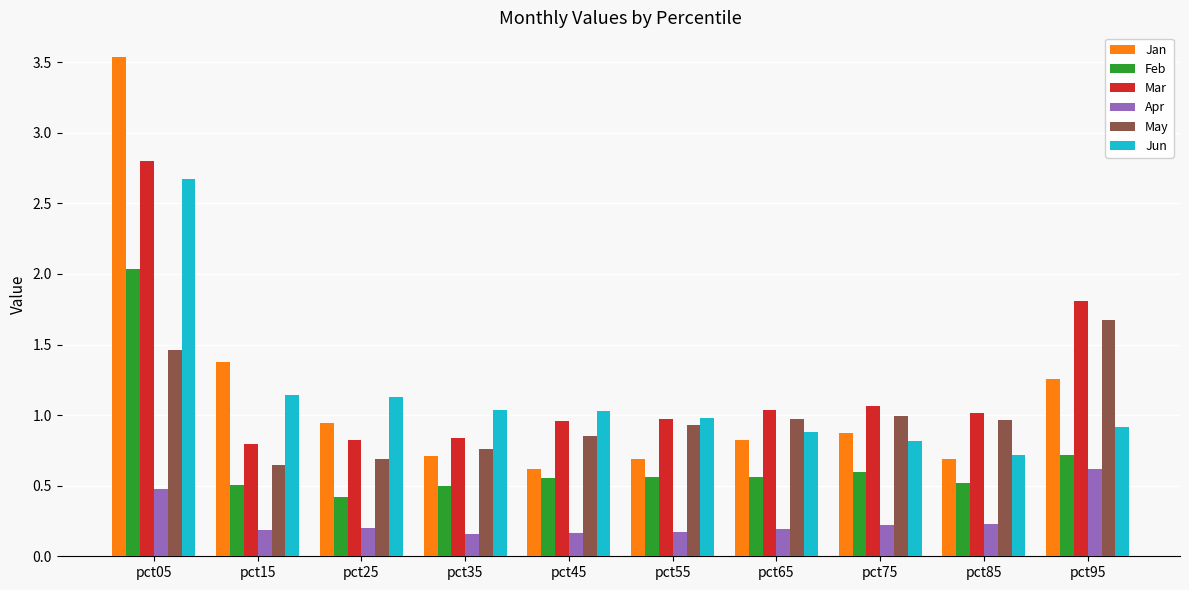

What is the maximum value shown in the chart?

3.5